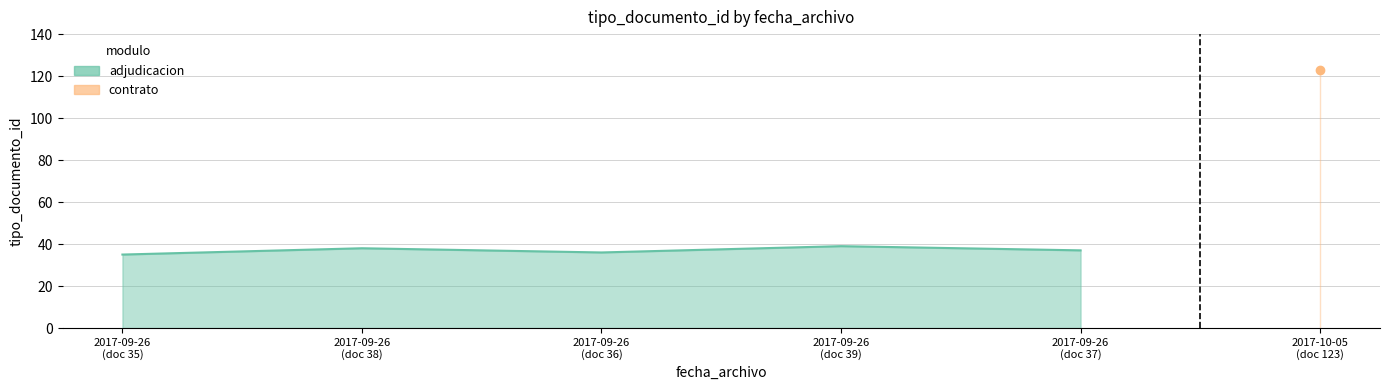

What is the difference between the maximum and minimum values?

4